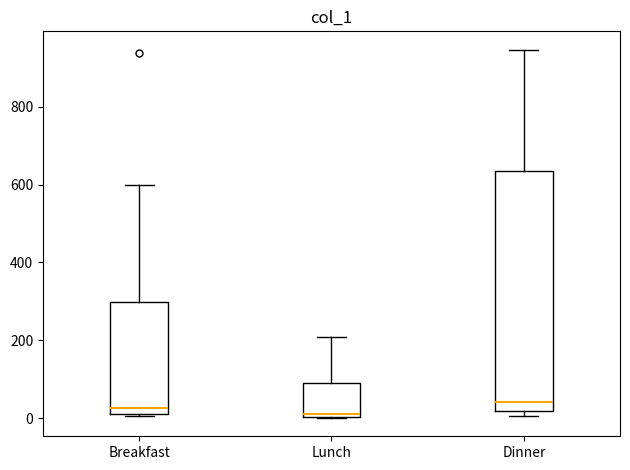

Which box is the tallest, from its lower edge to its upper edge?

Dinner